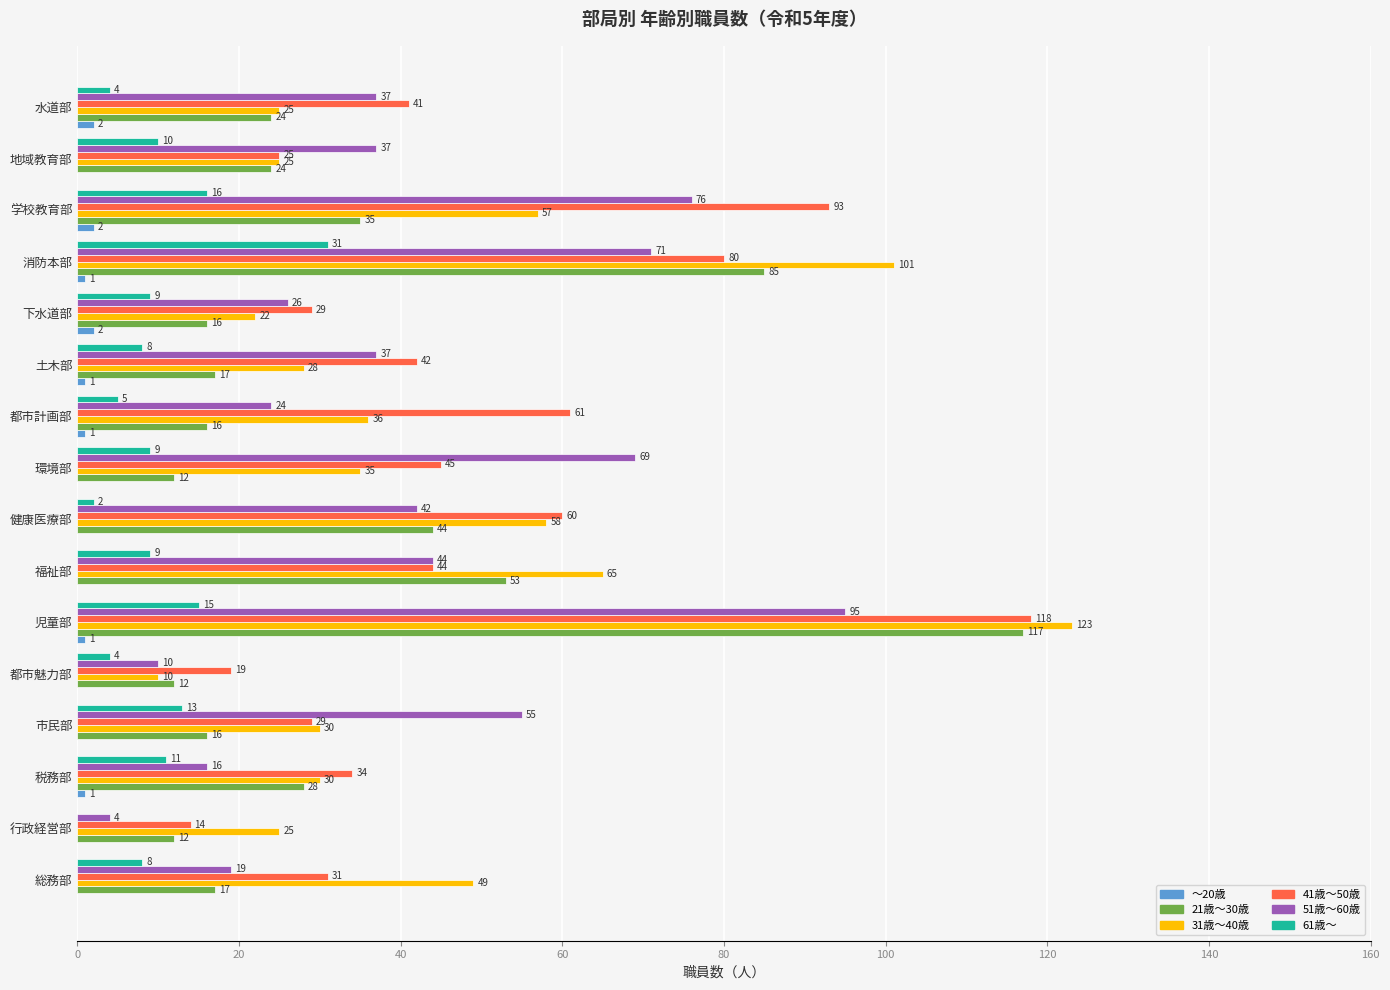

At which category is the sum across all series the highest?

児童部